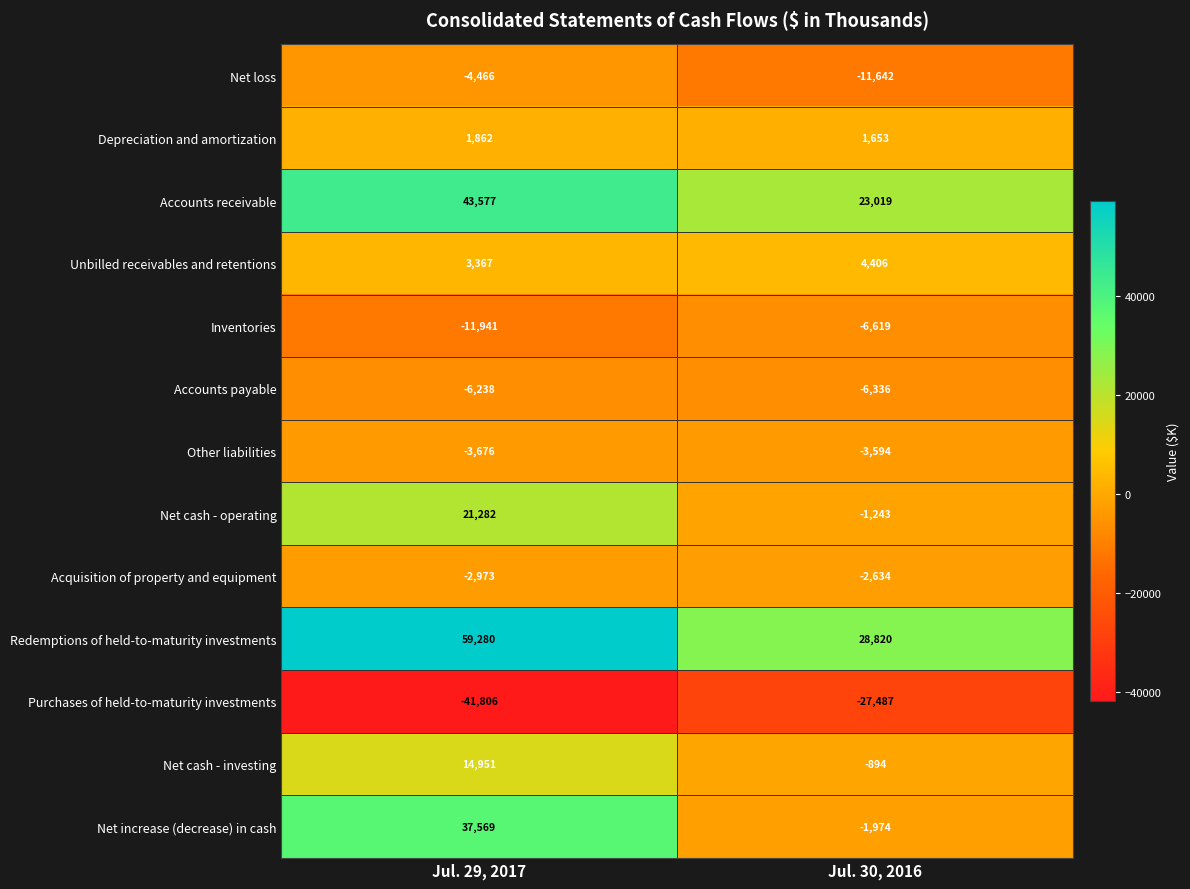

What is the sum of the Inventories values at Jul. 29, 2017 and Jul. 30, 2016?

-18560